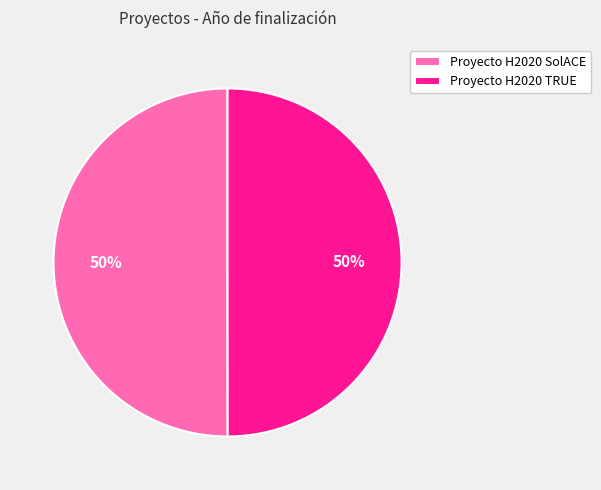

Combined, do Proyecto H2020 TRUE and Proyecto H2020 SolACE account for over 50%?

Yes